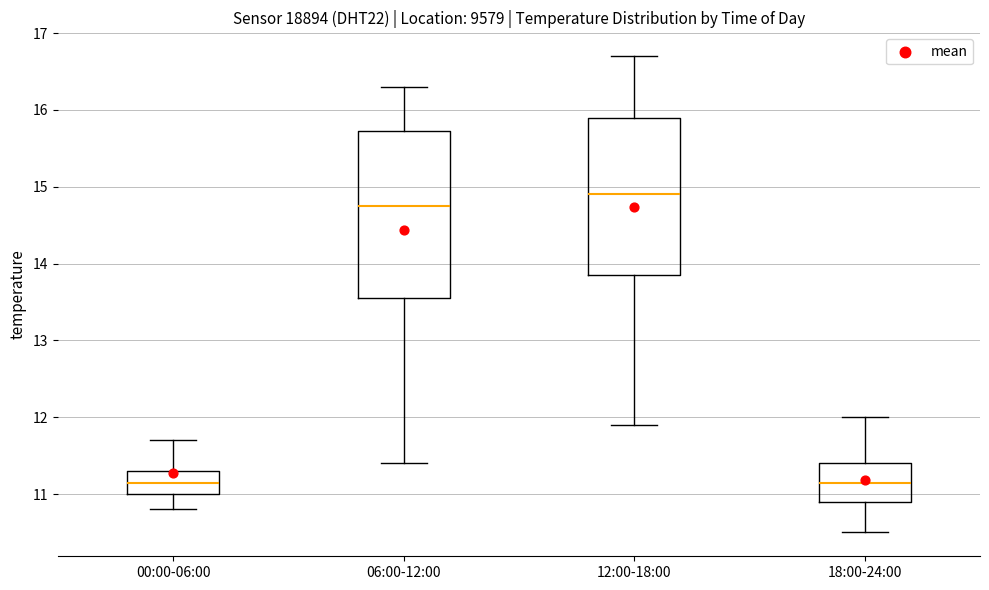

Reading left to right, transcribe this box plot: for each box, give where its median line is, the range the box spans, and where its two whiskers end, as read against the y-axis. The values are not printed on the chart, so give them approximately, as read against the axis.

00:00-06:00: median 11.2, box 11.0 to 11.3, whiskers 10.8 to 11.7
06:00-12:00: median 14.8, box 13.6 to 15.7, whiskers 11.4 to 16.3
12:00-18:00: median 14.9, box 13.9 to 15.9, whiskers 11.9 to 16.7
18:00-24:00: median 11.2, box 10.9 to 11.4, whiskers 10.5 to 12.0